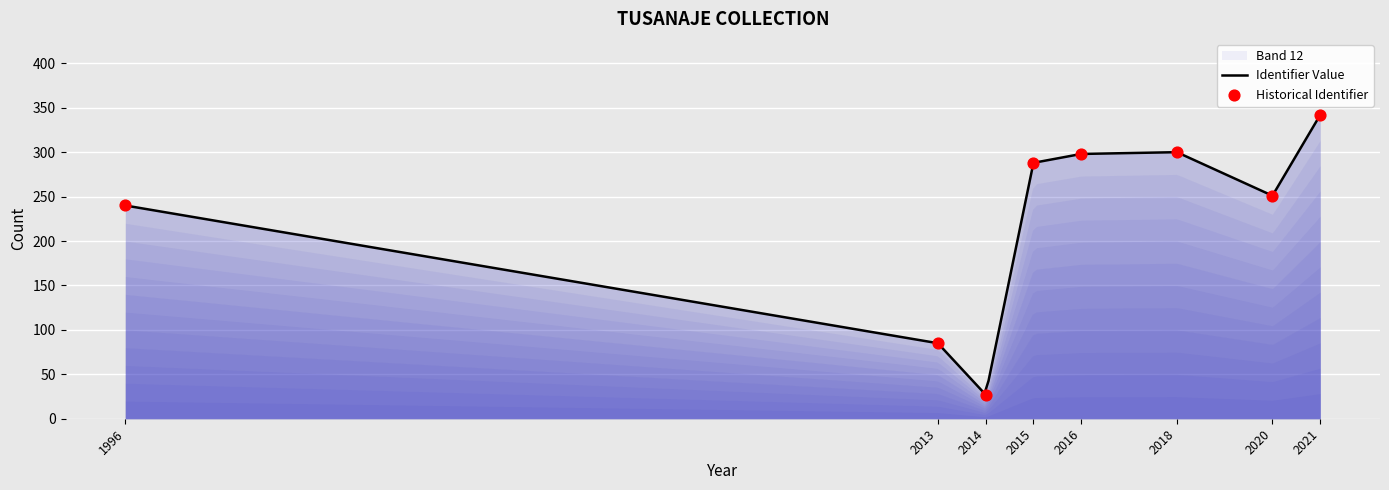

Between 2022 and 2018, which is larger?

2018